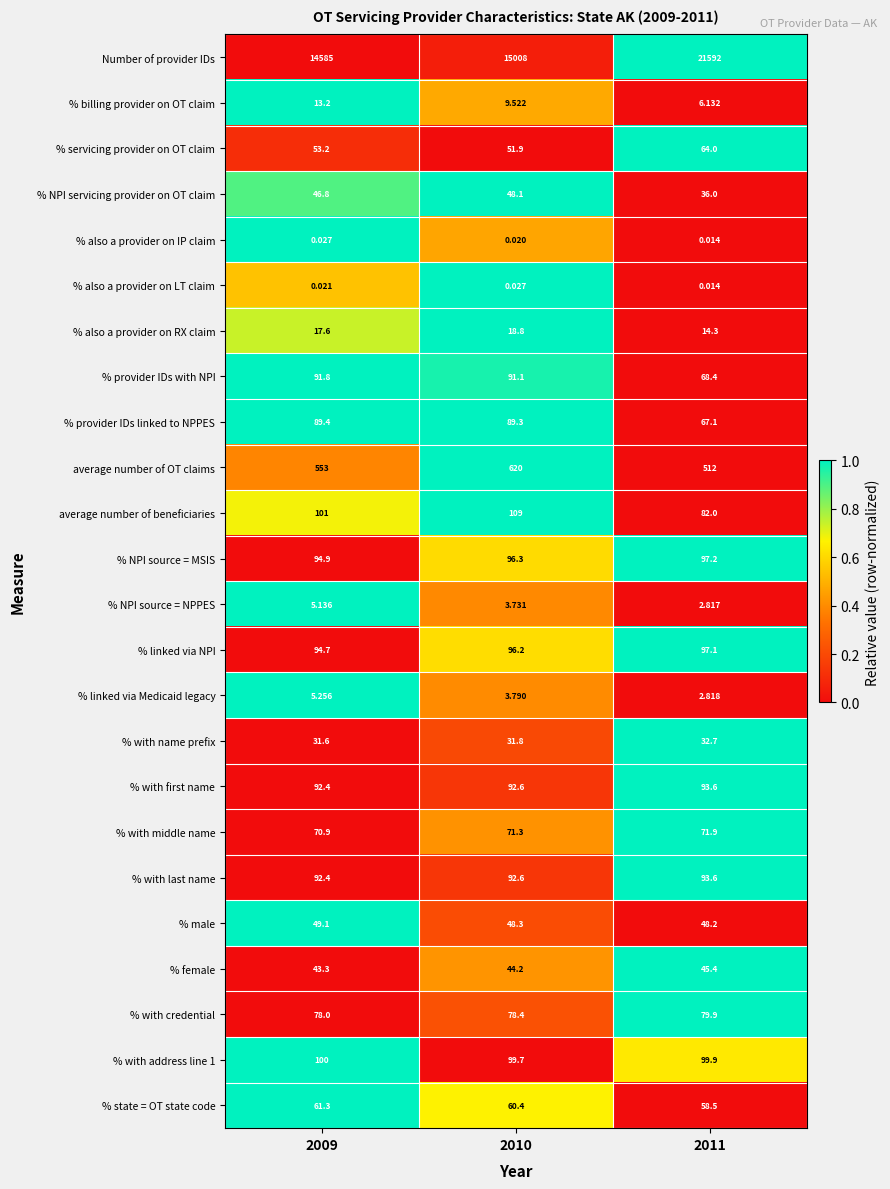

At which category is the sum across all series the highest?

2011